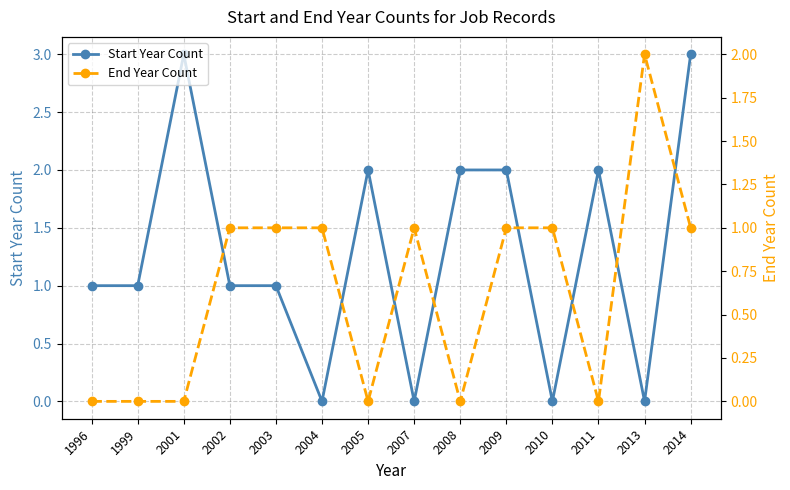

What is the average value of the Start Year Count series?

1